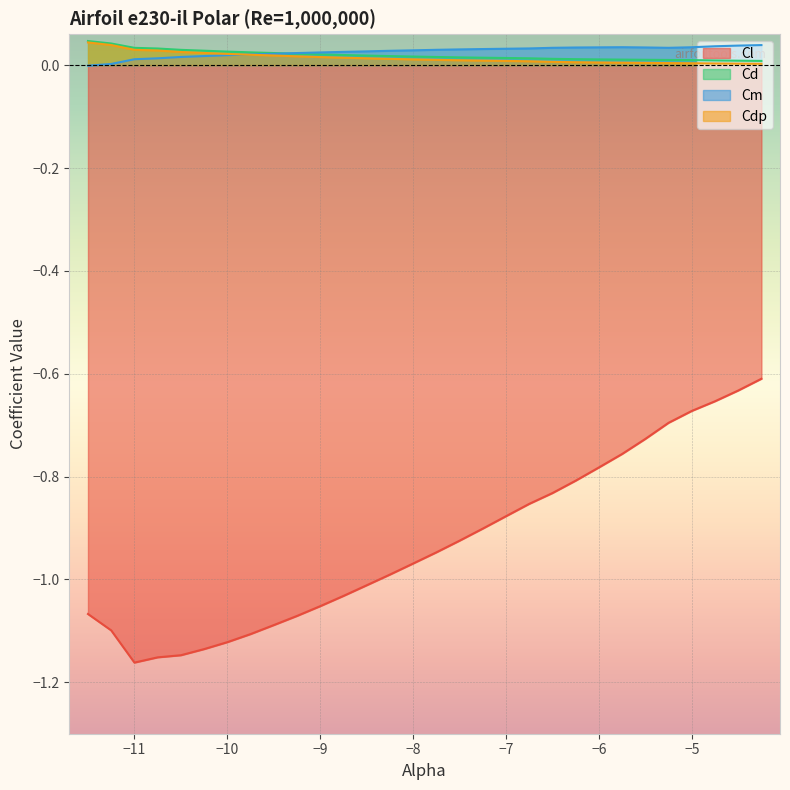

What is the difference between the maximum and minimum values in the Cl series?

0.6